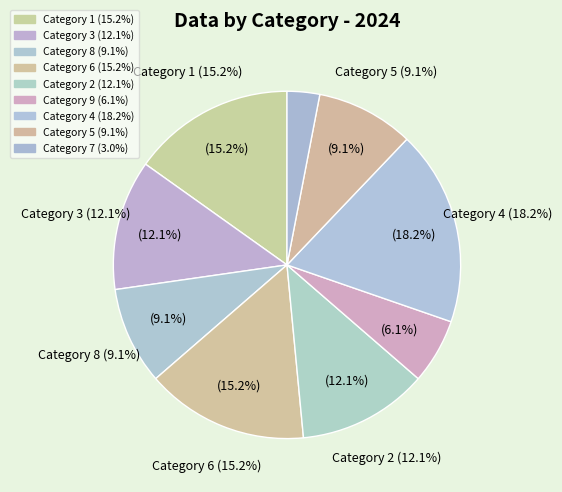

The 6 slice represents 8% of the pie. True or false?

False